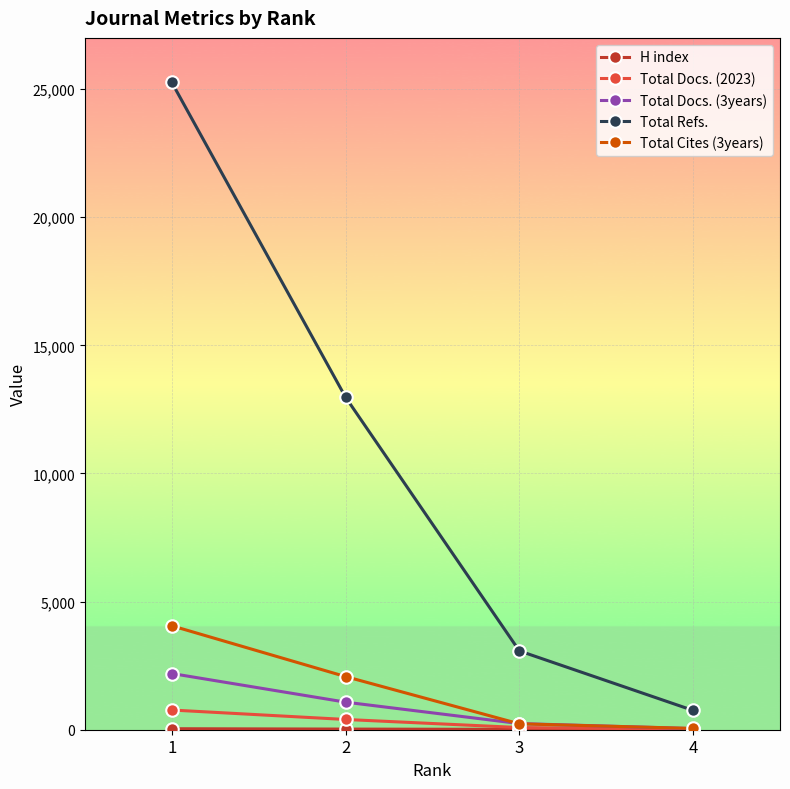

True or false: Total Cites (3years) and Total Refs. cross at least once.

False